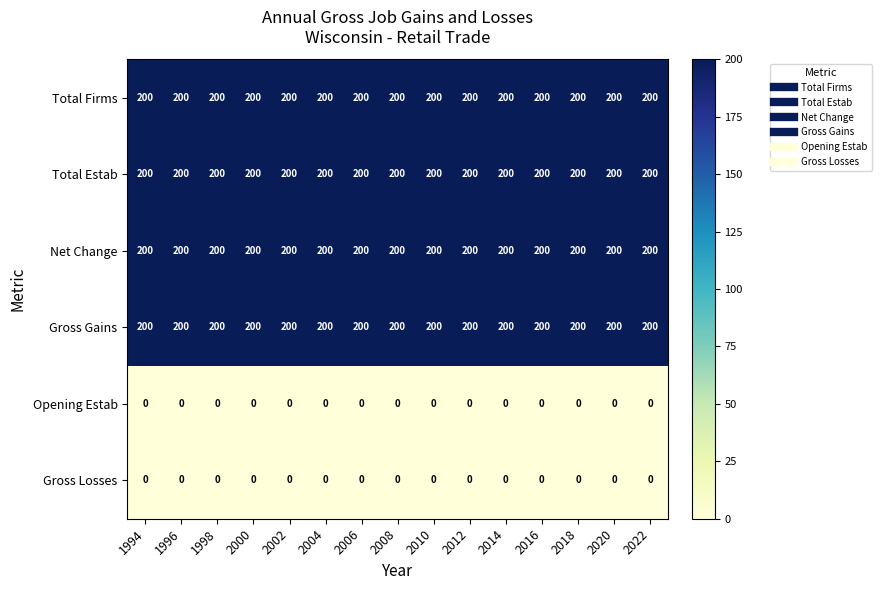

The value of Opening Estab at 1994 is 0. True or false?

True